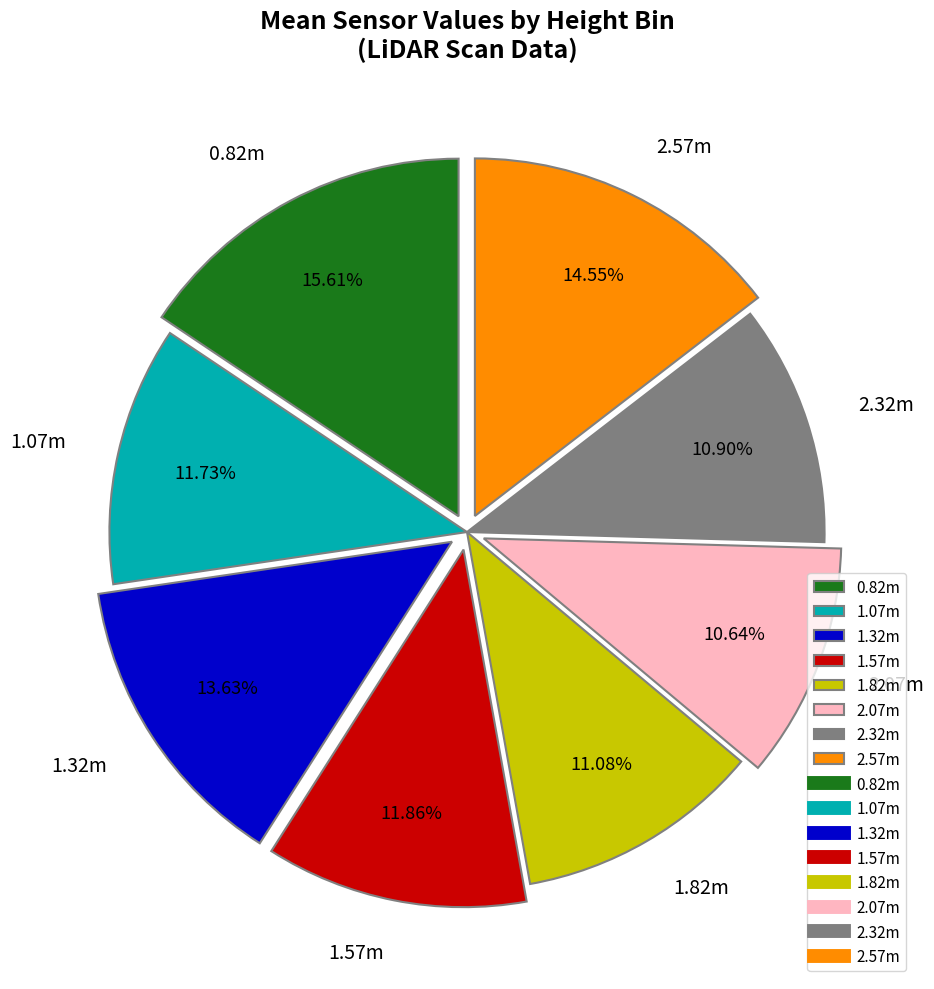

How many slices are in this pie chart?

8